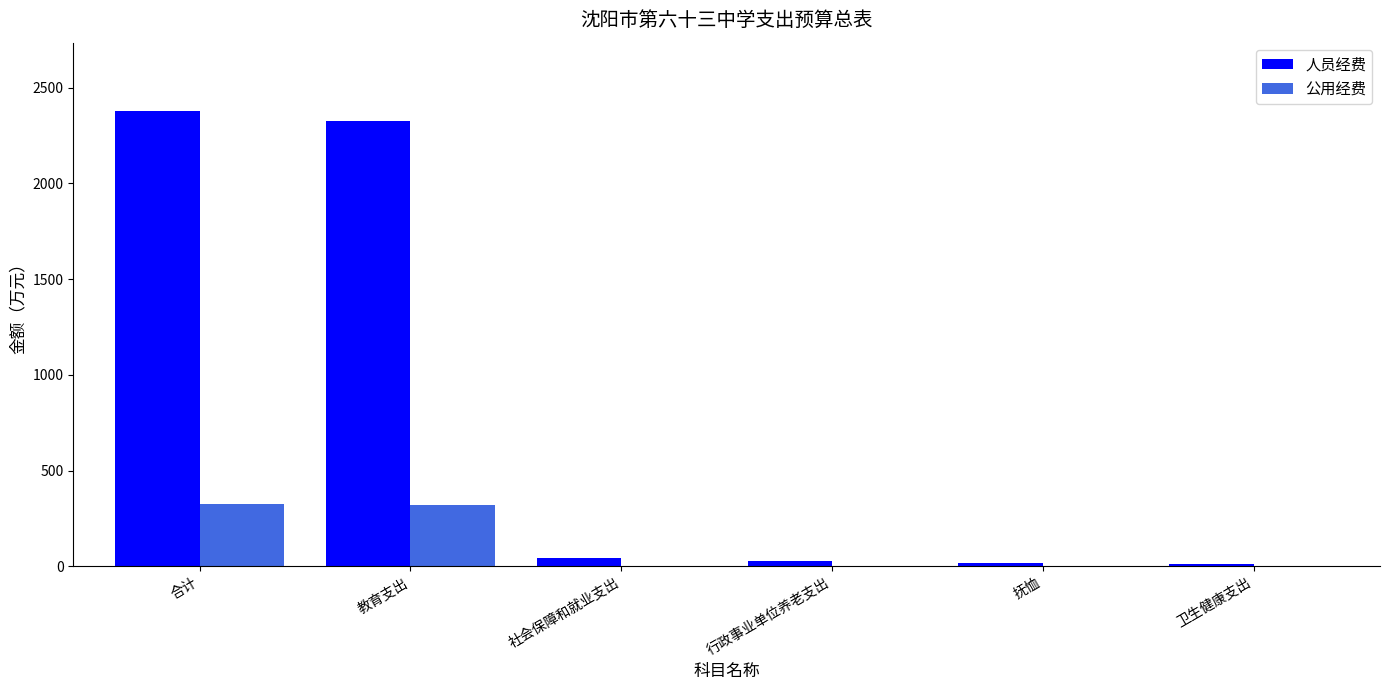

Which series has the largest total across all categories?

人员经费